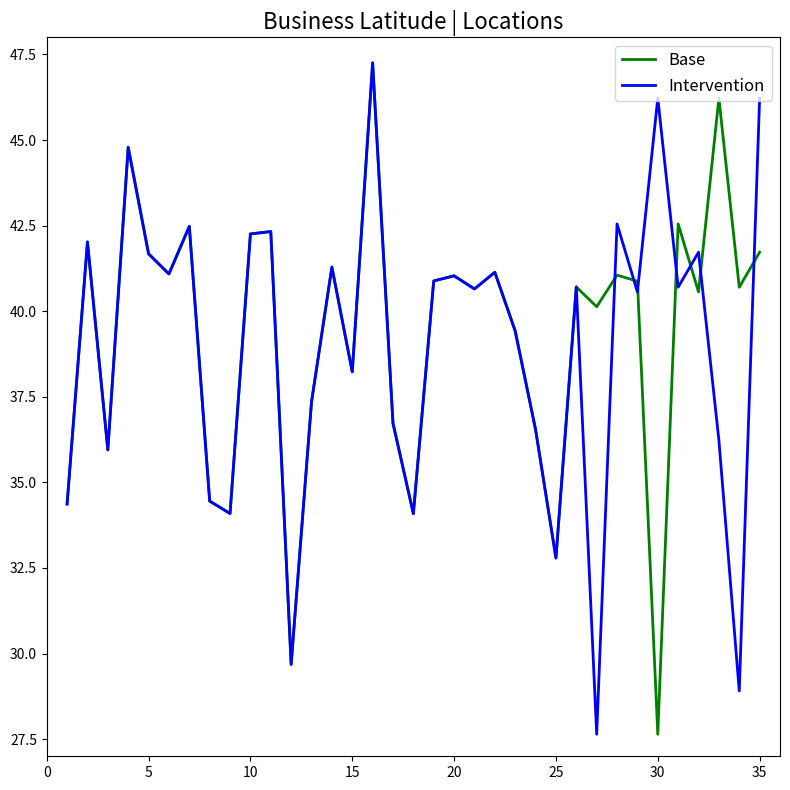

How many interior local valleys does the Intervention series have?

12